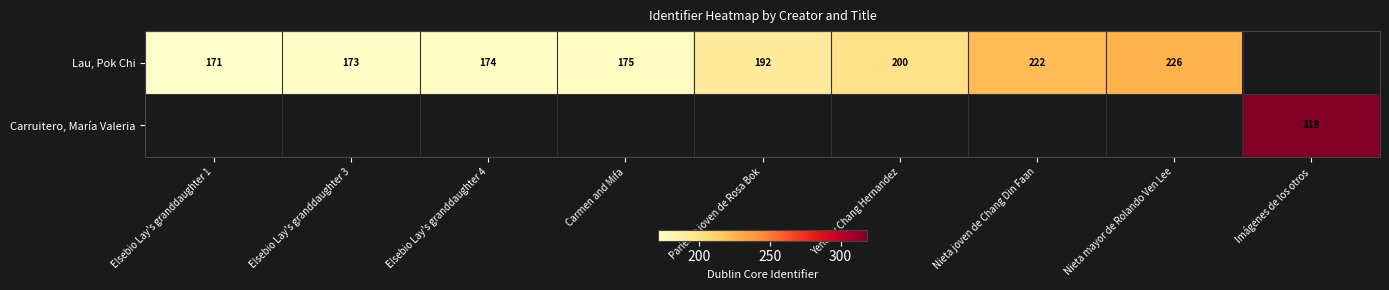

Is it true that Lau, Pok Chi equals 192 at Pariente joven de Rosa Bok?

True